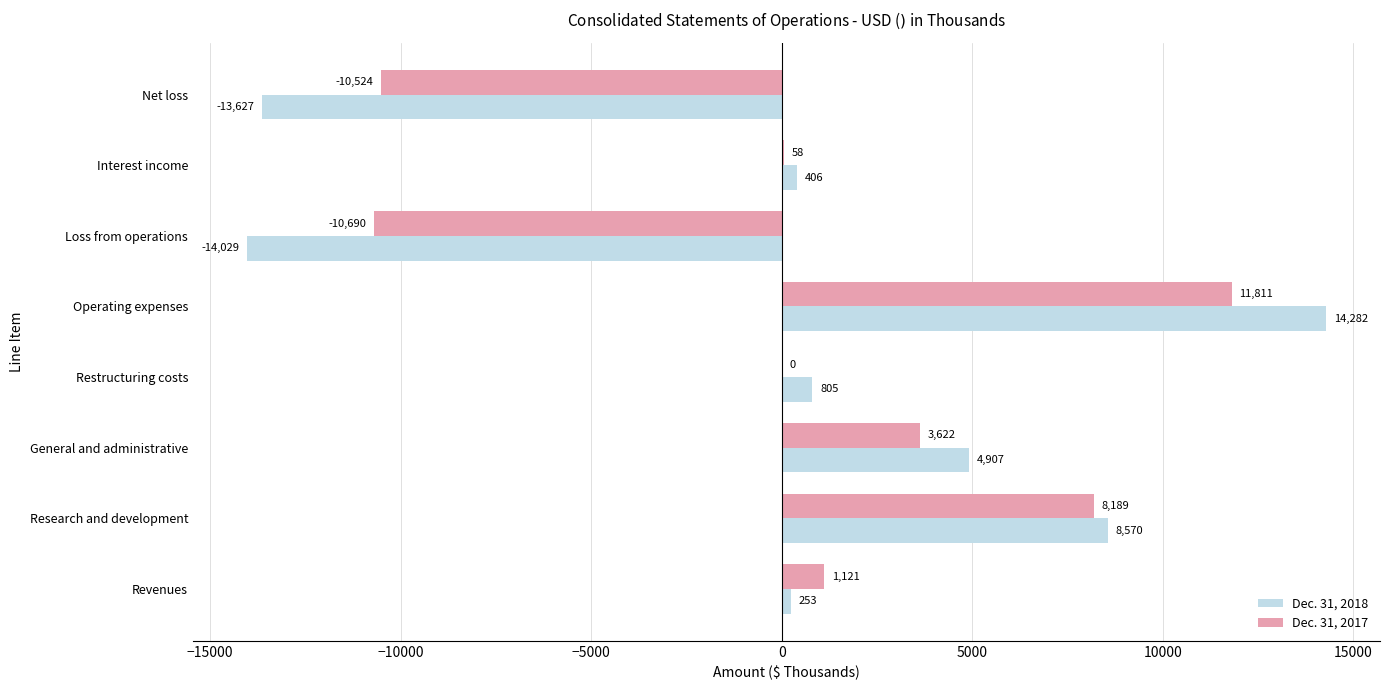

The value of Dec. 31, 2018 at Operating expenses is 14282. True or false?

True